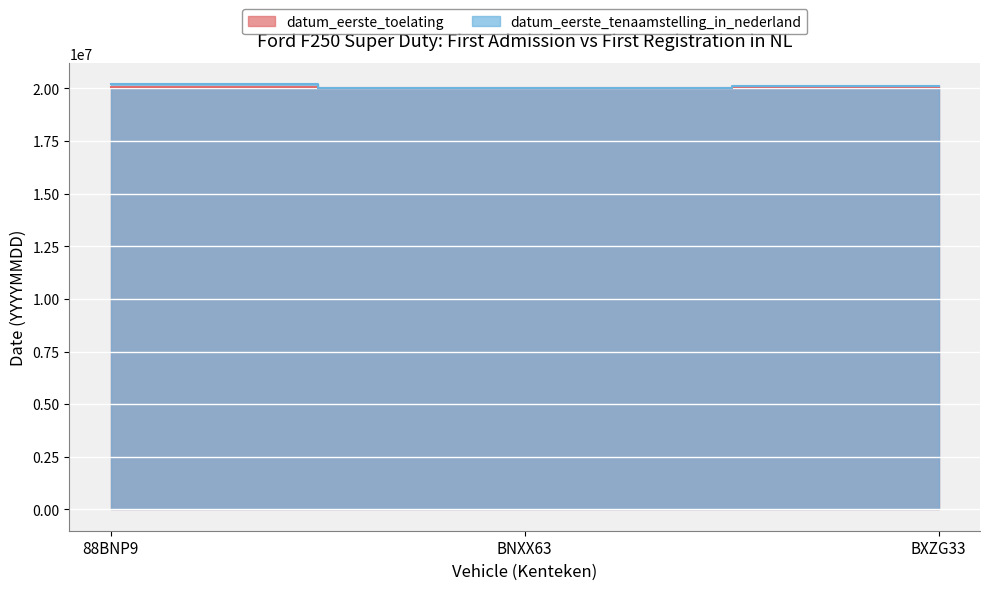

Count the number of data series in this chart.

2